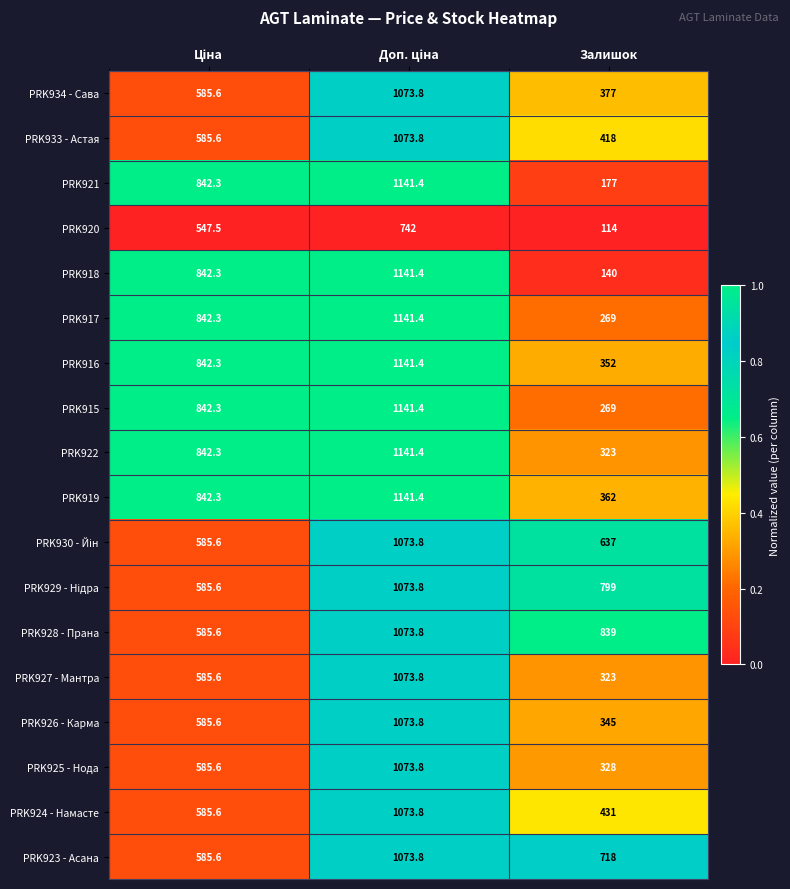

Is it true that PRK923 - Асана equals 452.1 at Залишок?

False